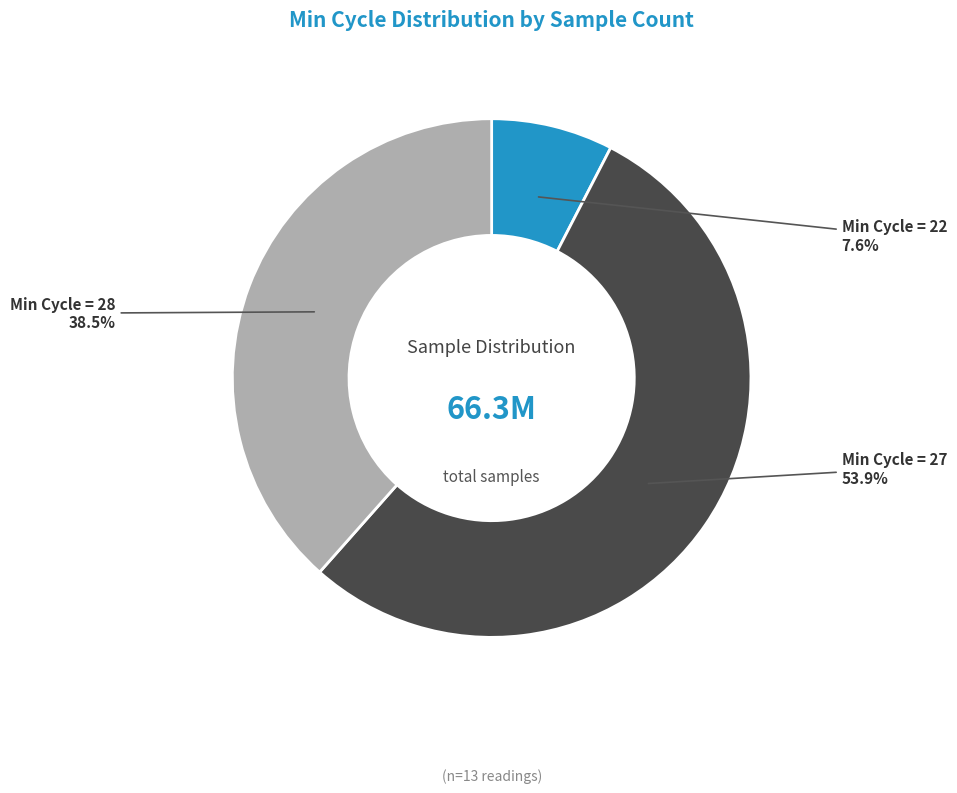

Is there any slice that represents more than half of the pie?

Yes